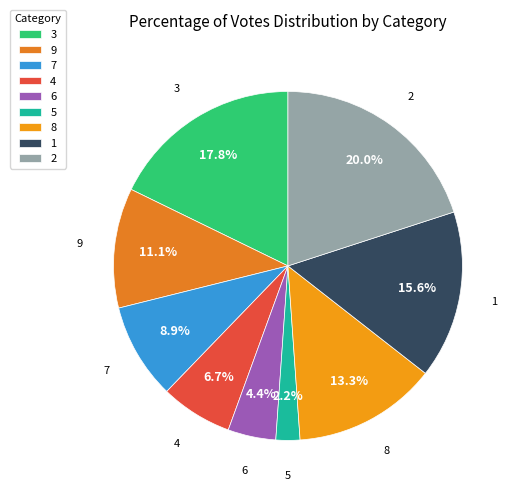

Do 8 and 2 together represent more than half of the pie?

No